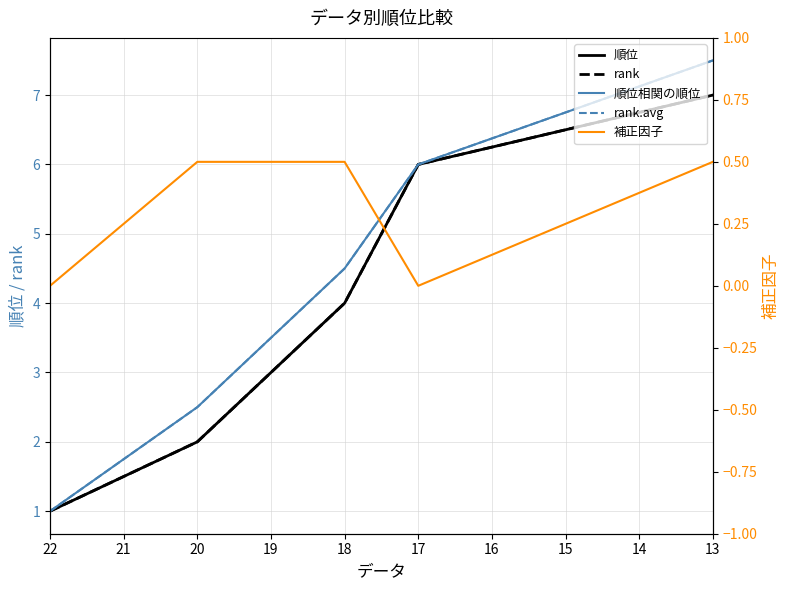

How many lines are shown in the chart?

5